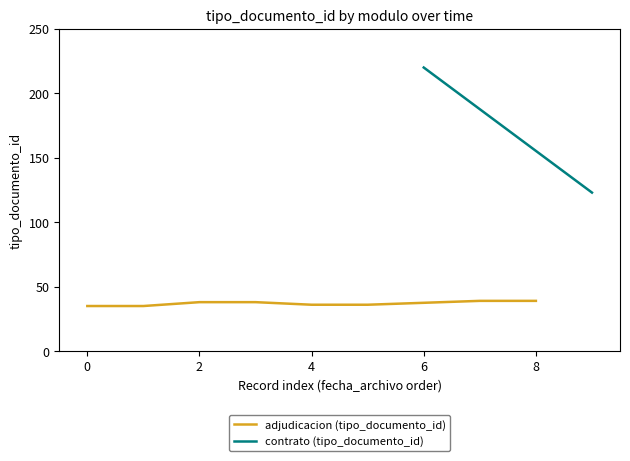

True or false: the data shows 177 at 2012-12-27 12:21:34.

False